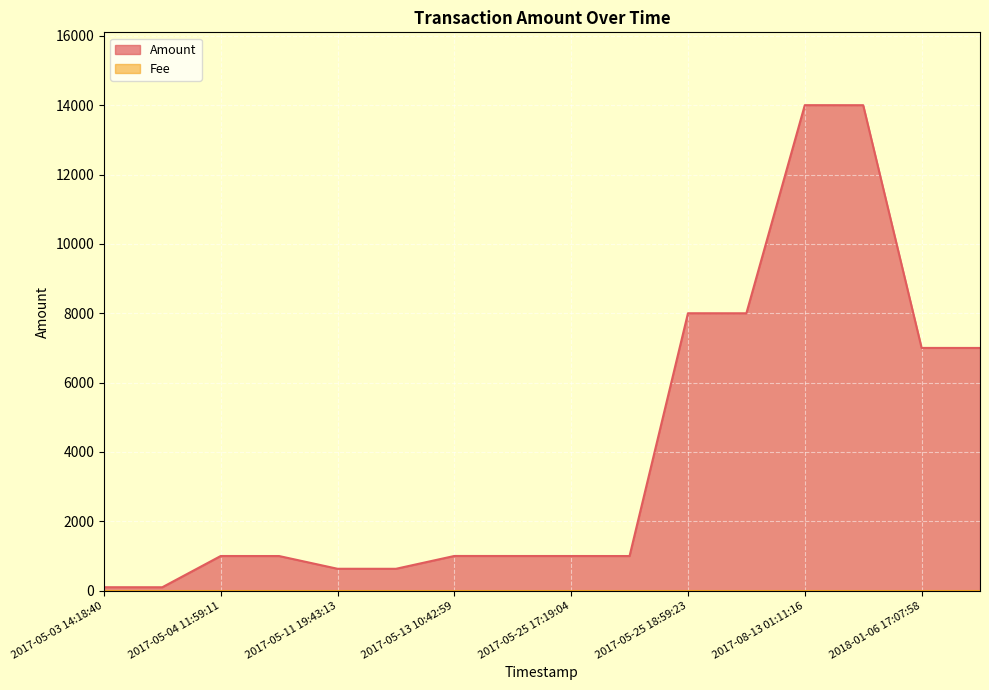

Which series has the largest total across all categories?

Amount